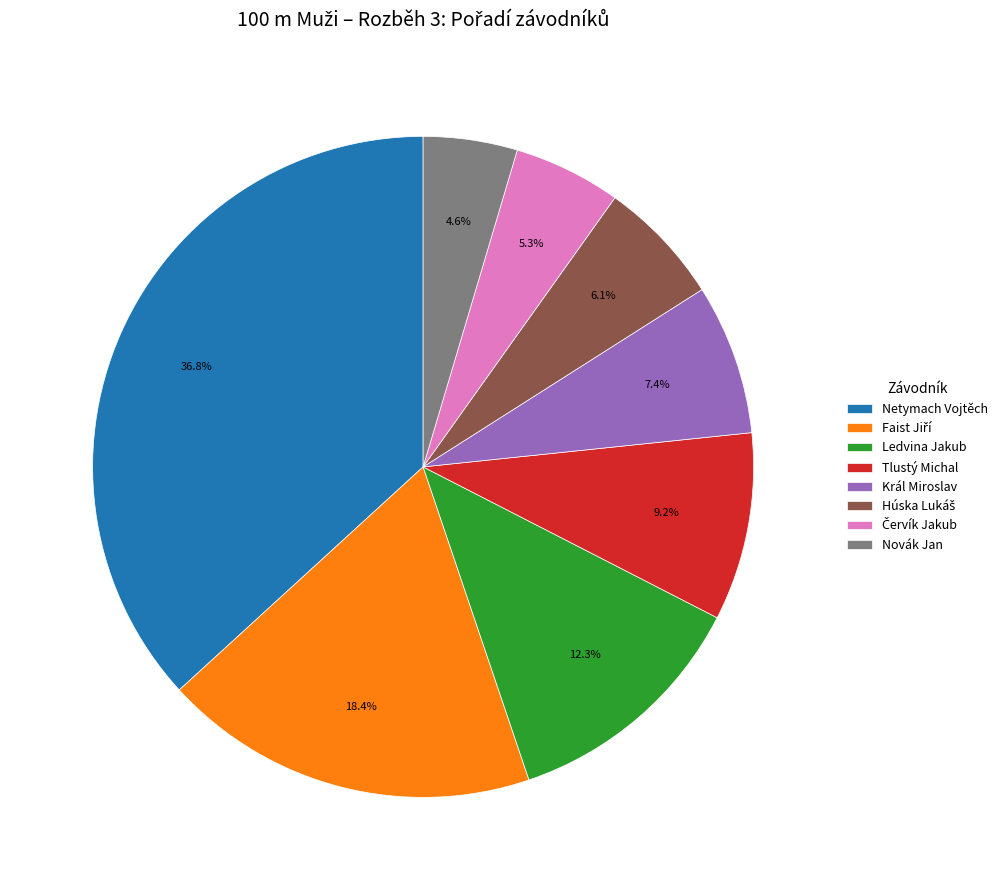

Is the sum of Král Miroslav and Ledvina Jakub greater than half?

No